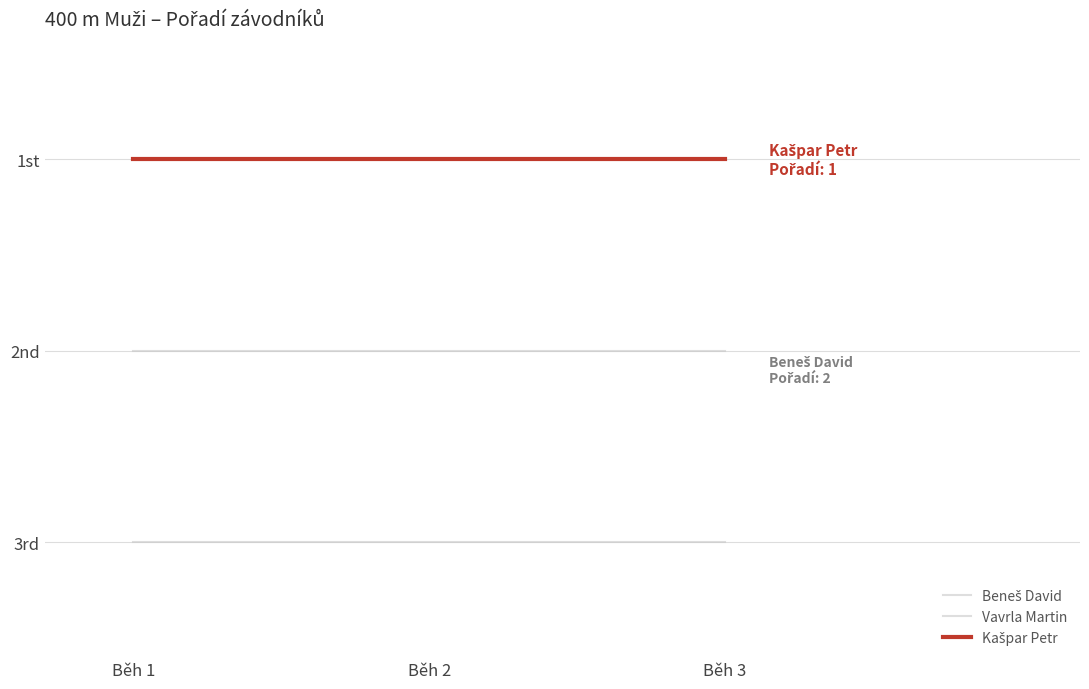

Does the chart display data point markers on the line(s)?

No